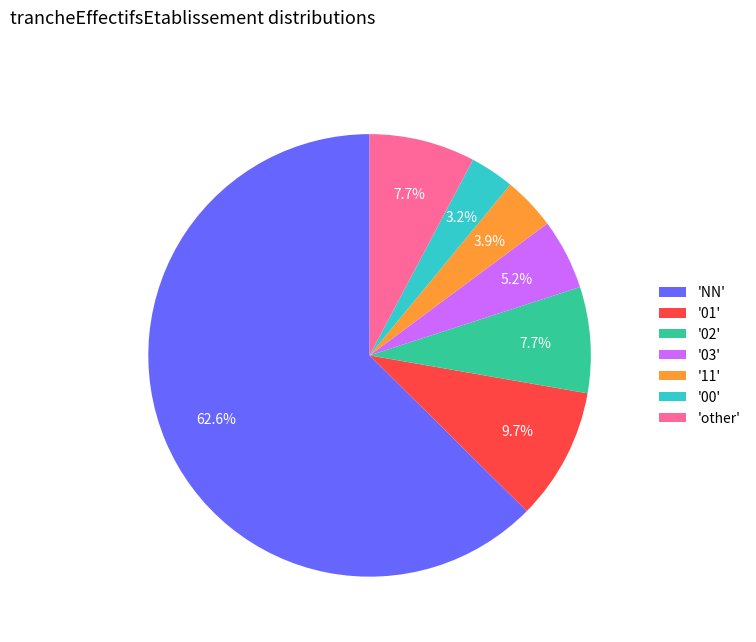

What is the majority slice?

'NN'